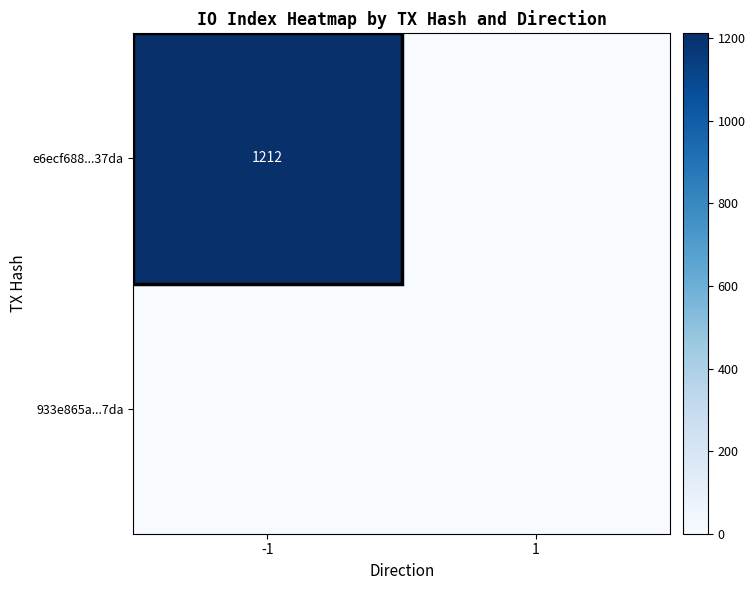

The e6ecf688...37da series shows 591 at -1. True or false?

False